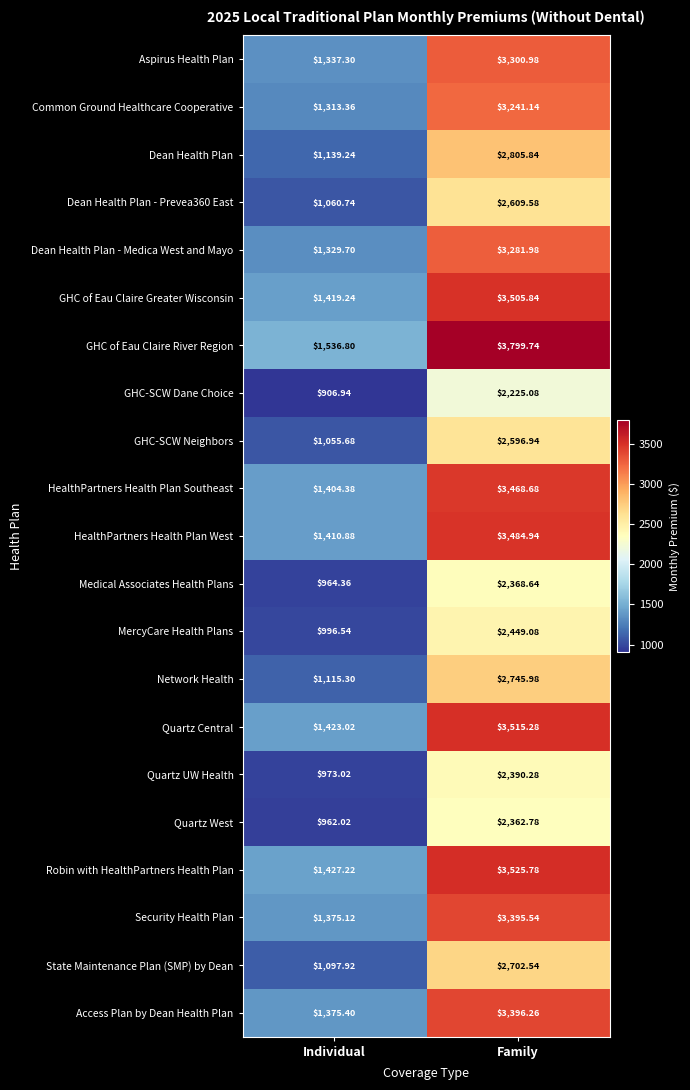

Which category has the lowest value in the Dean Health Plan series?

Individual